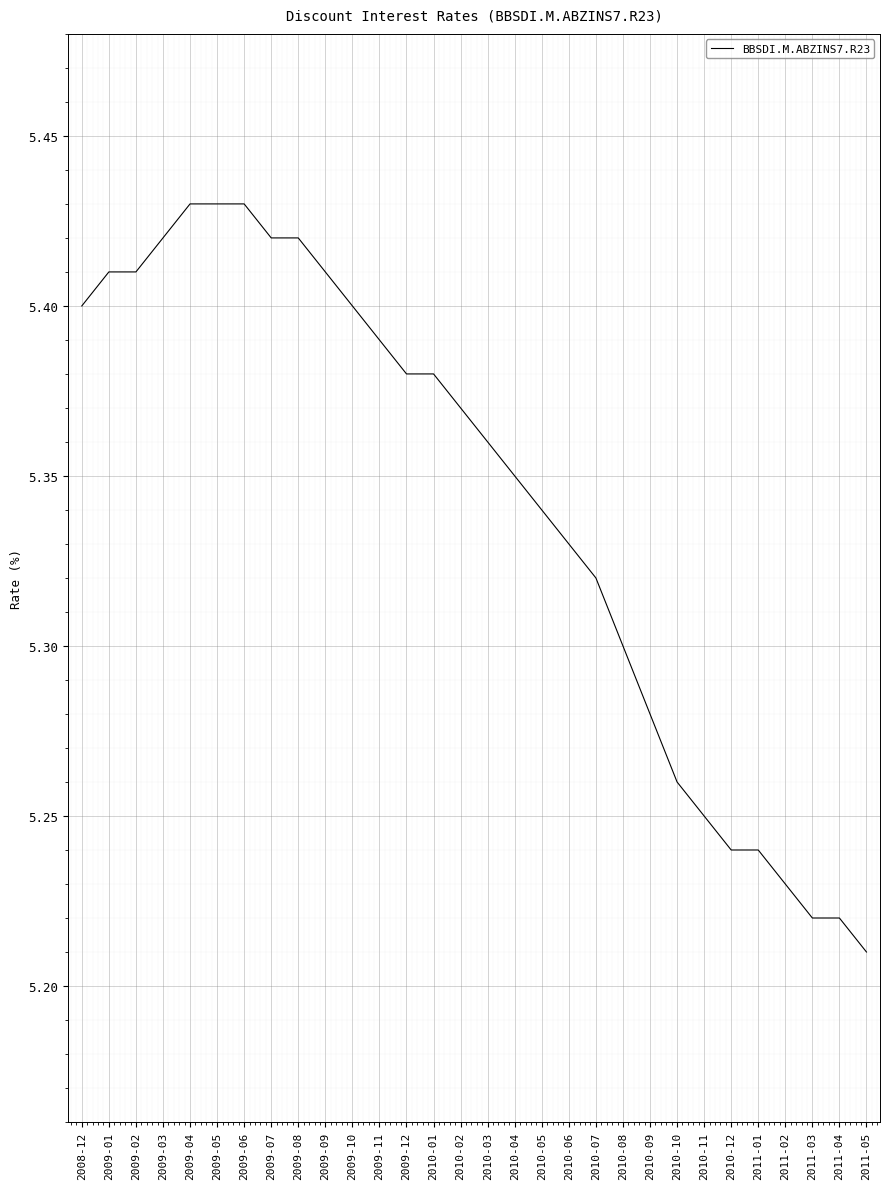

At which label is the value closest to 5?

2011-05